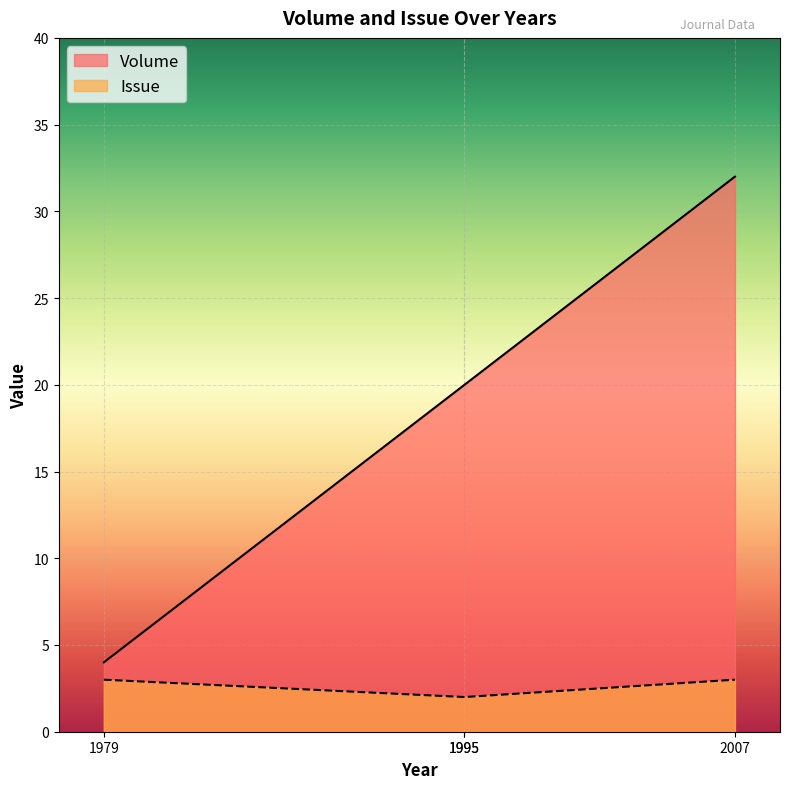

True or false: Issue has more than 0 interior local peaks.

False